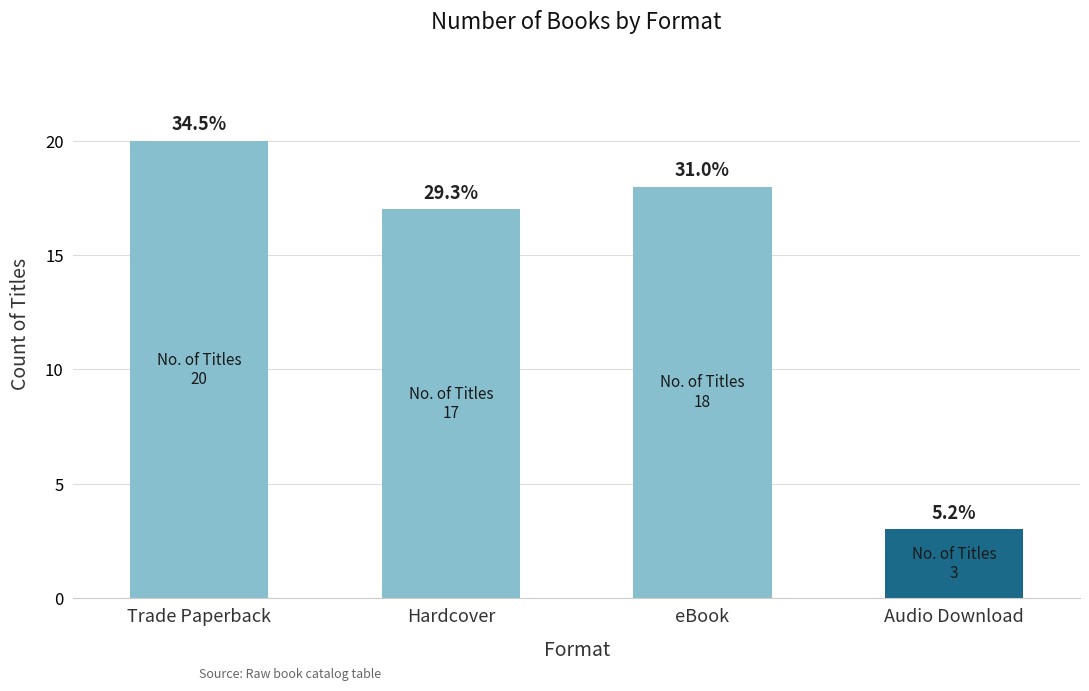

What value does the data have at Trade Paperback, to the nearest 10?

20